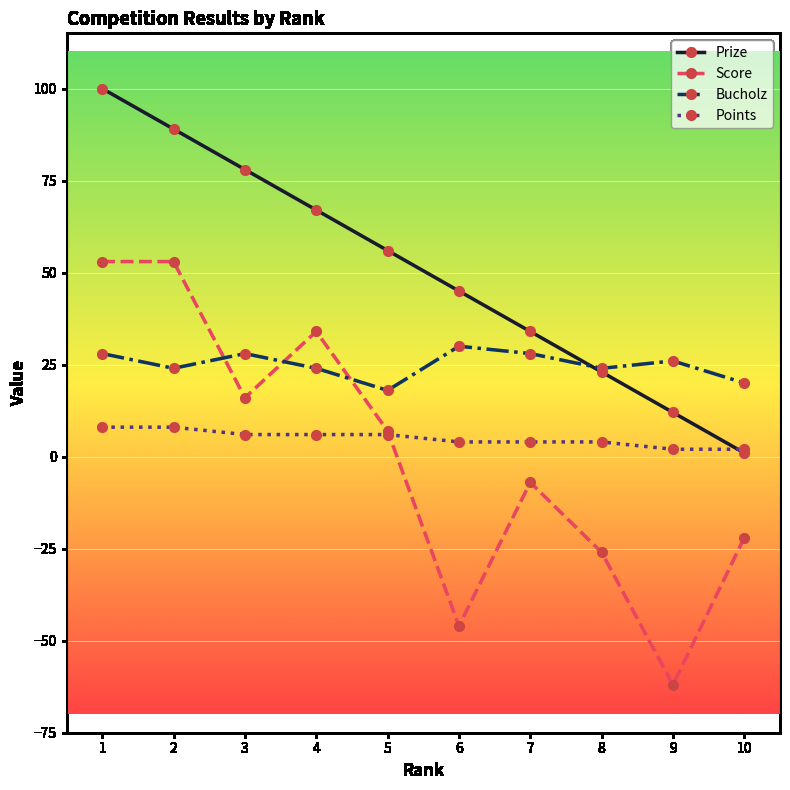

Rank the series by their maximum value, from highest to lowest.

Prize, Score, Bucholz, Points